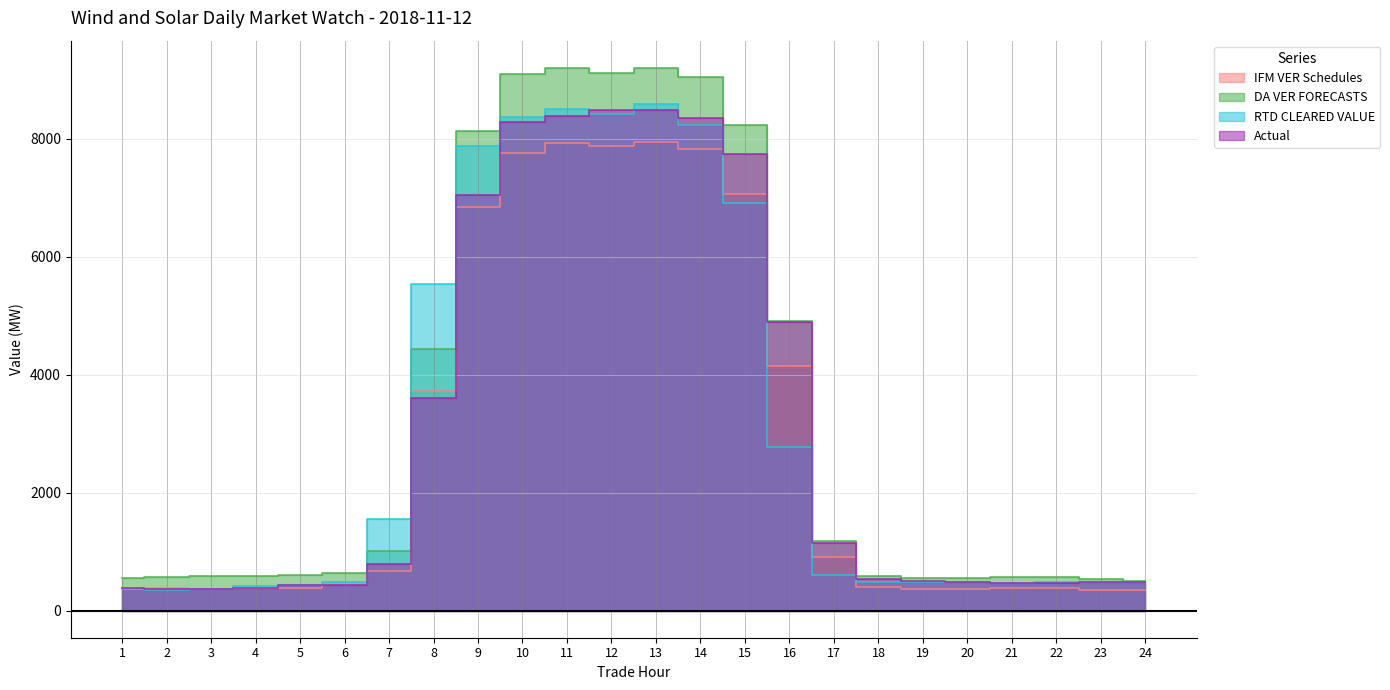

True or false: DA VER FORECASTS and IFM VER Schedules intersect in this chart.

False